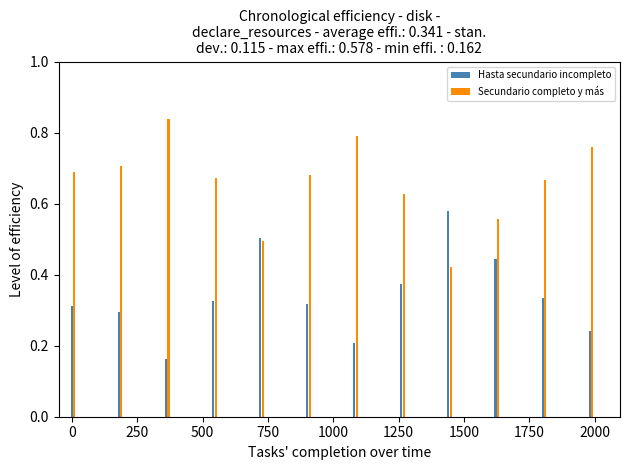

List the series in order of their peak value, highest first.

Secundario completo y más, Hasta secundario incompleto